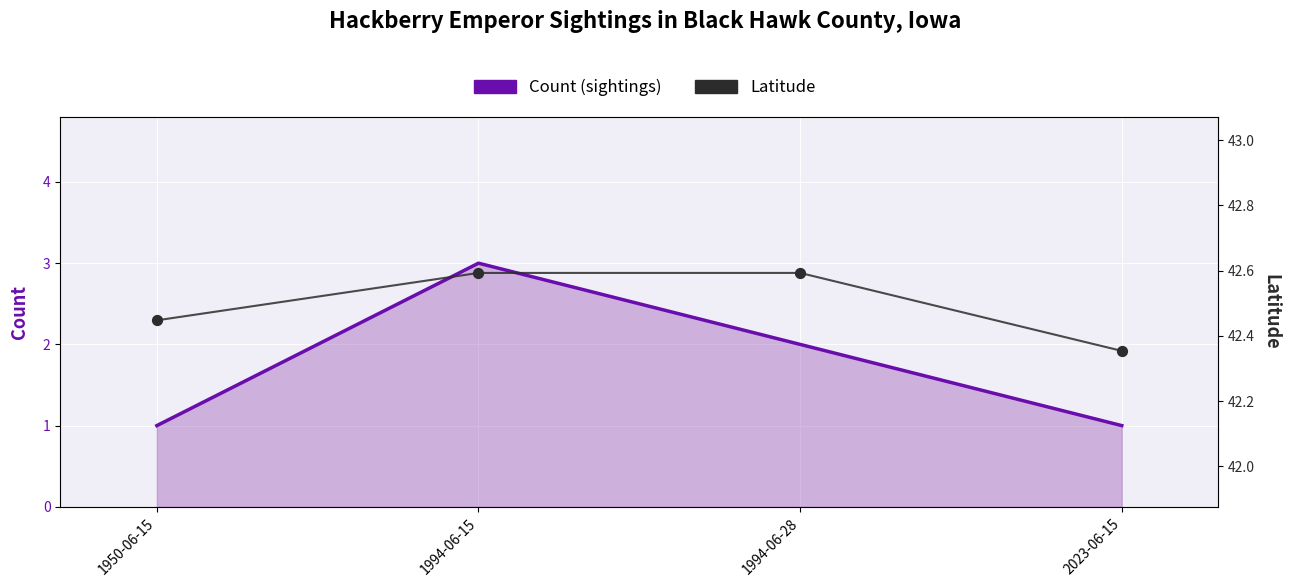

Which series has the widest spread of Y values?

Count (sightings)